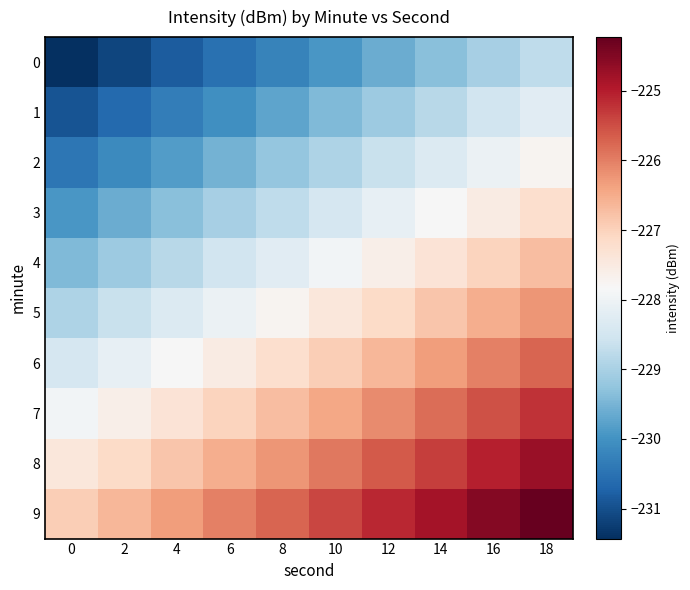

What is the difference between the highest and lowest values at 16?

4.5